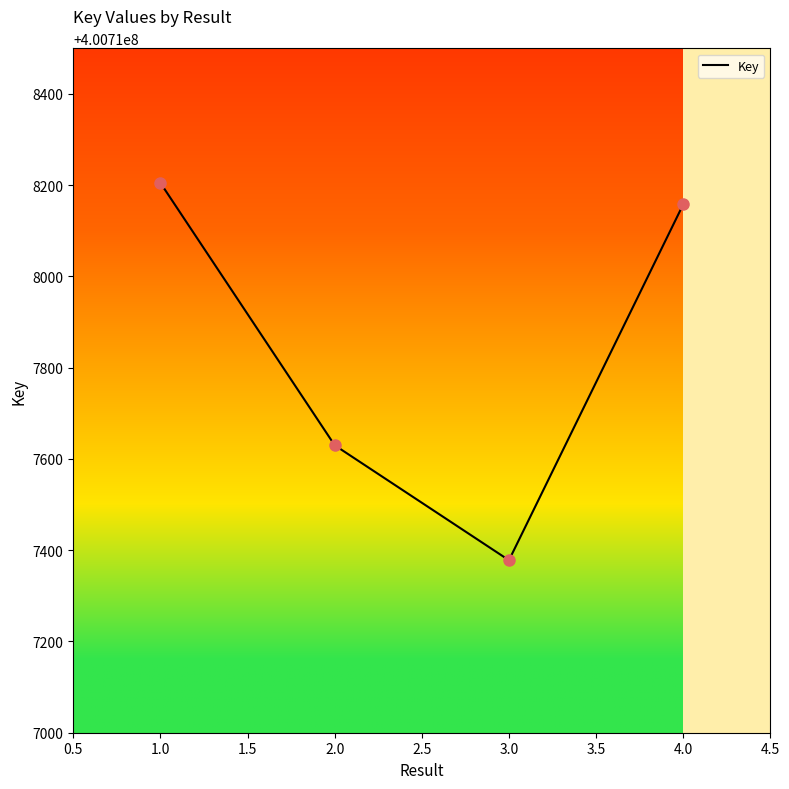

Approximately how many times larger is the value at 4.0 compared to 1.0?

1.0